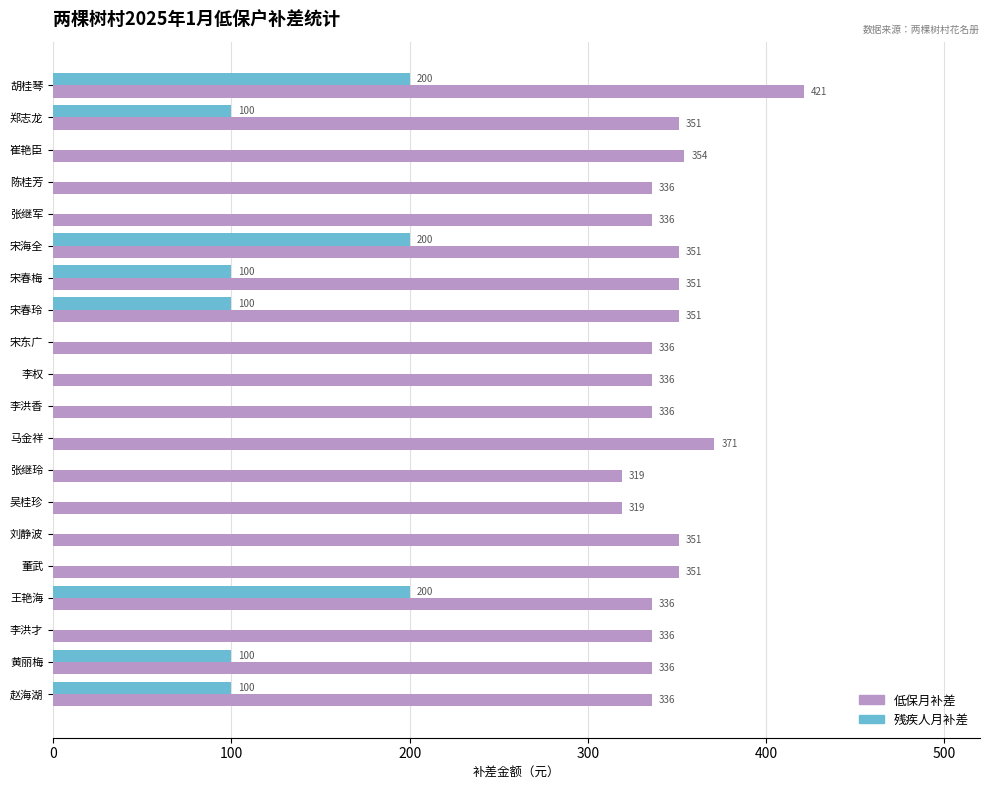

What are all the series names shown in the legend?

低保月补差, 残疾人月补差